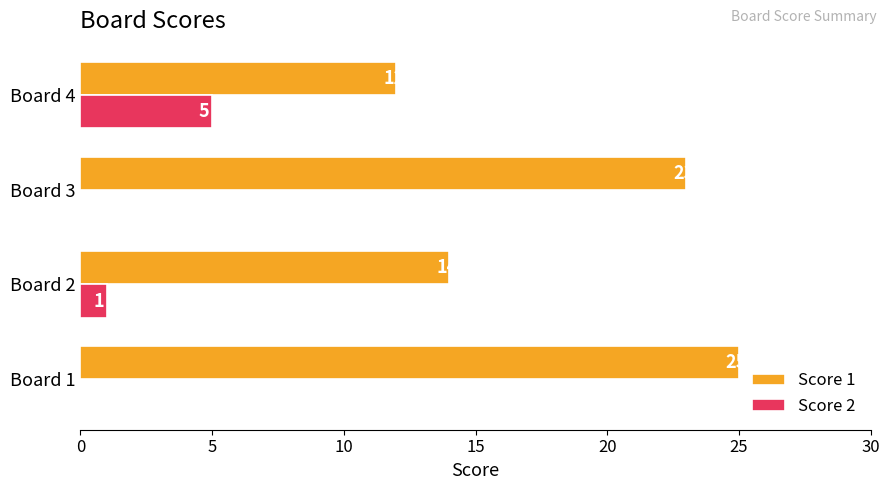

What is the highest value of the Score 1 series?

25